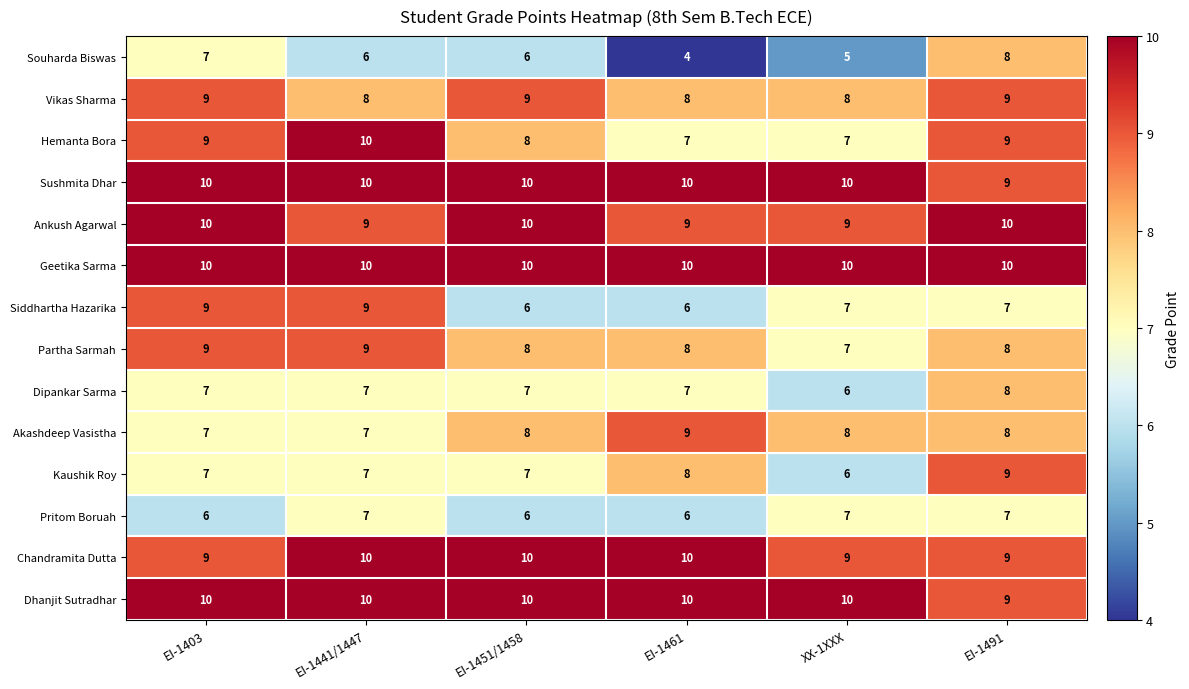

What is the maximum value for Hemanta Bora?

10